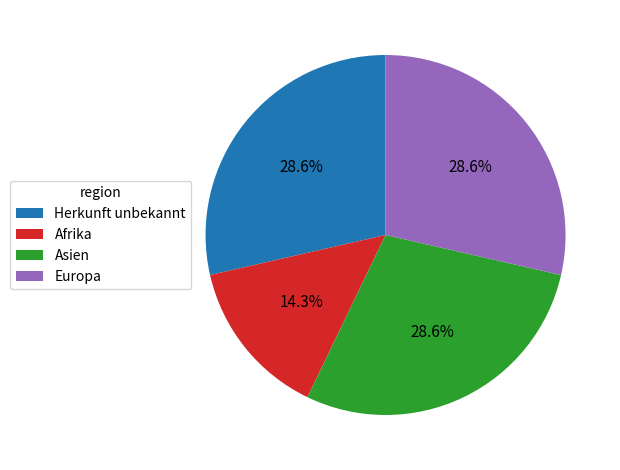

Between Afrika and Asien, which is larger?

Asien